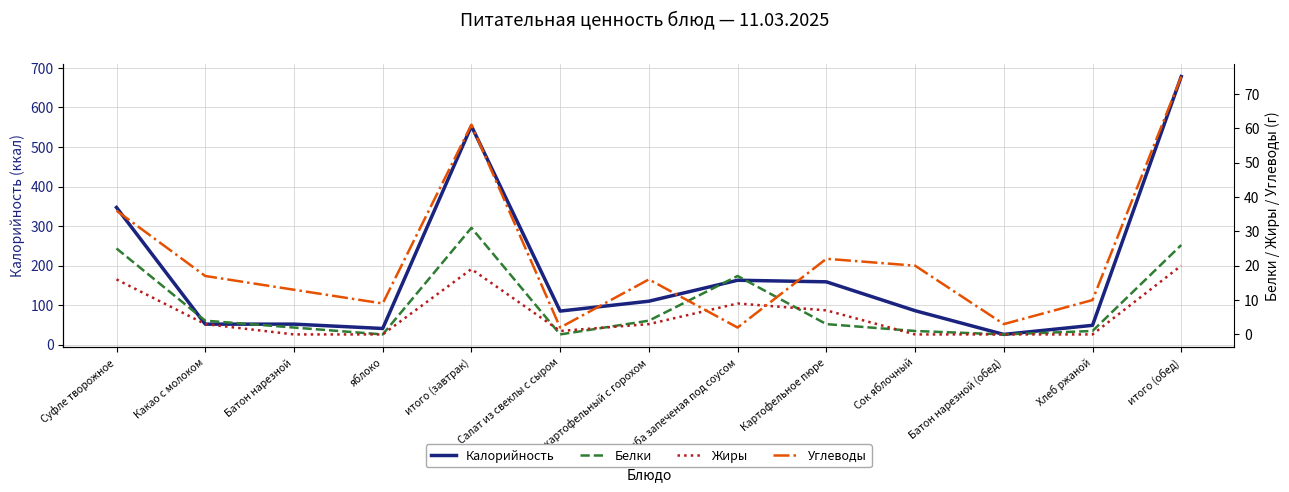

What is the approximate value of Калорийность at итого (завтрак), to the nearest 100?

600